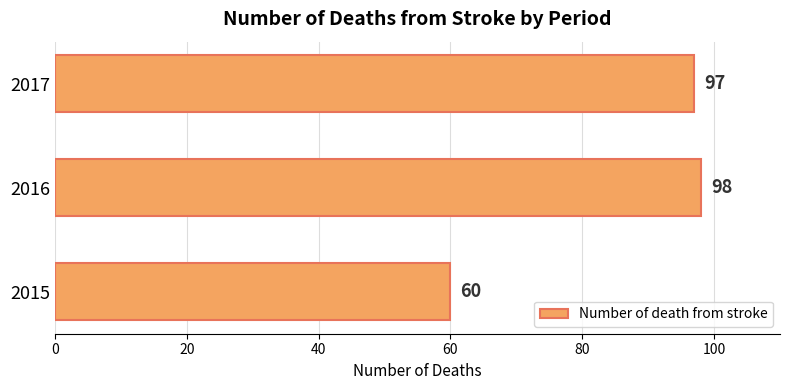

Approximately how many times larger is the value at 2016 compared to 2017?

1.0